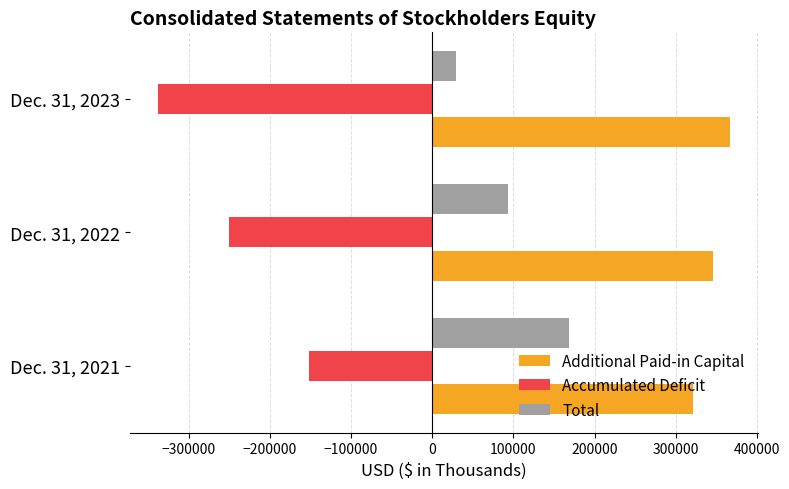

What is the difference between the maximum and minimum values in the Additional Paid-in Capital series?

45695